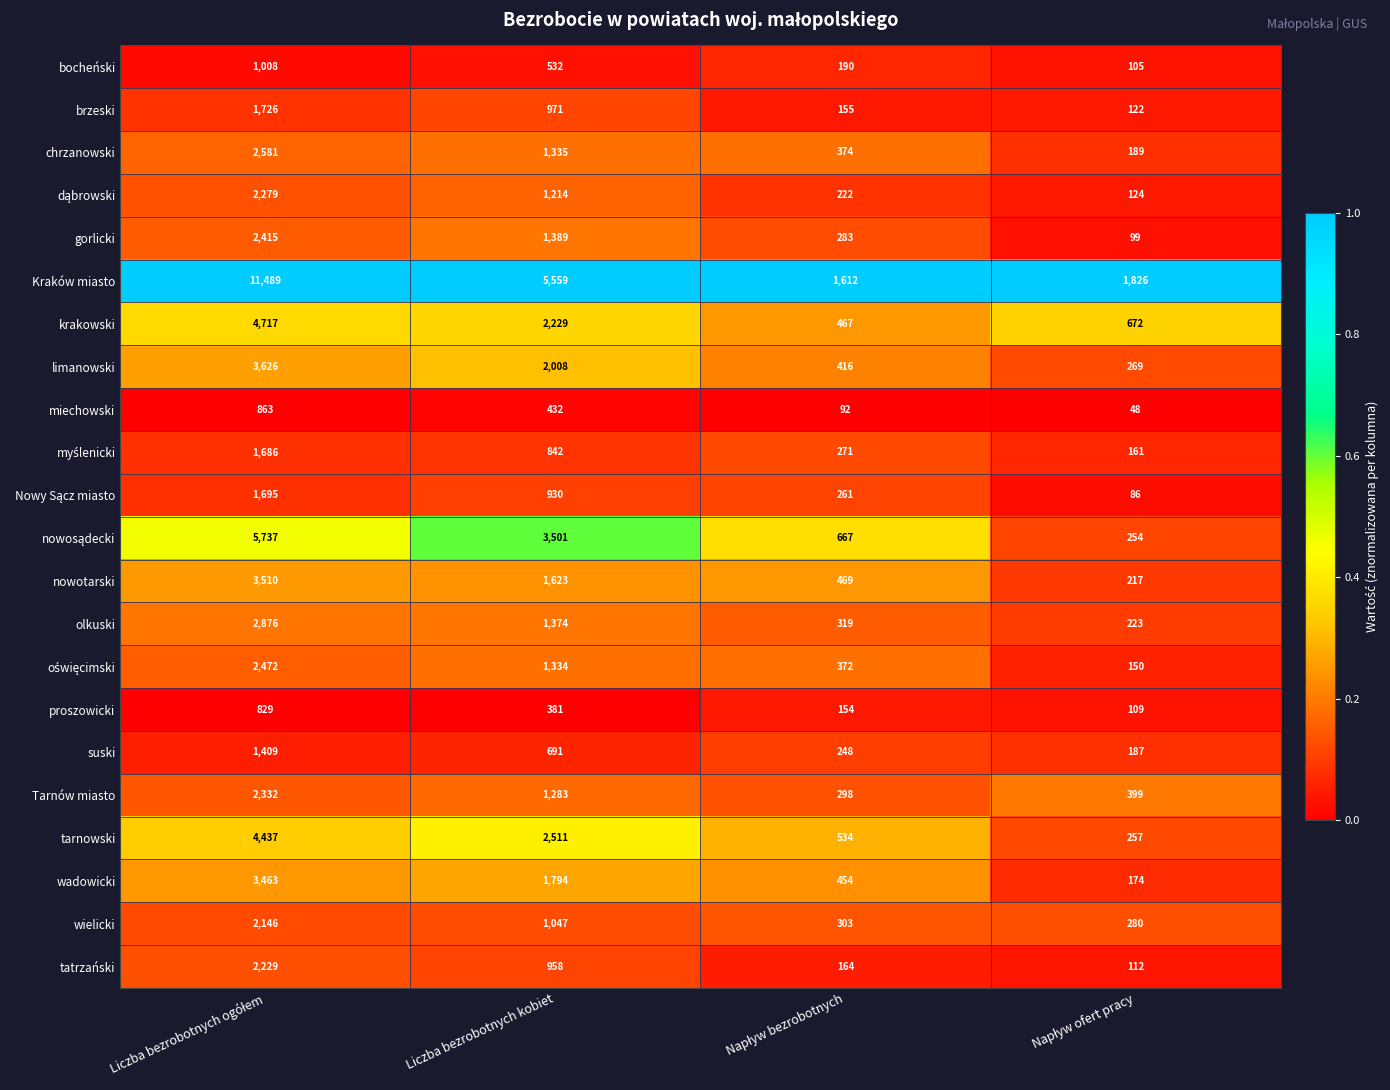

Which series has the widest spread of values?

Kraków miasto